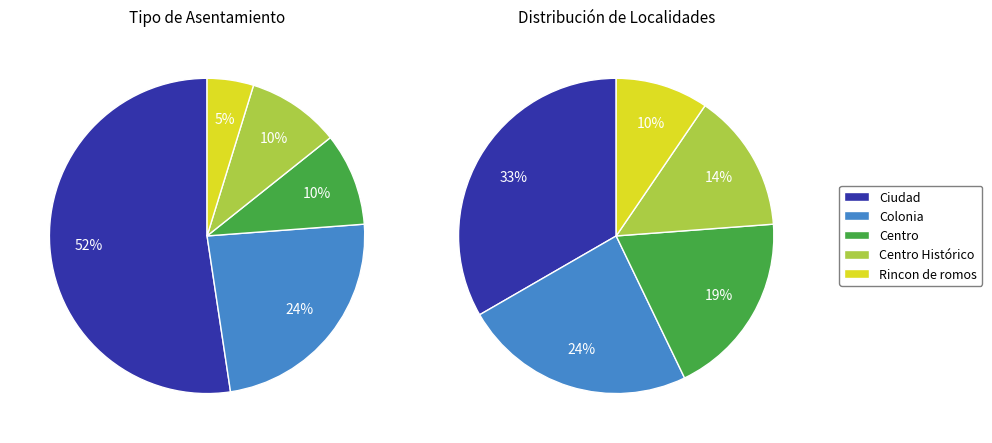

Rank the categories by value from lowest to highest.

Rincon de romos, Centro, Centro Histórico, Colonia, Ciudad